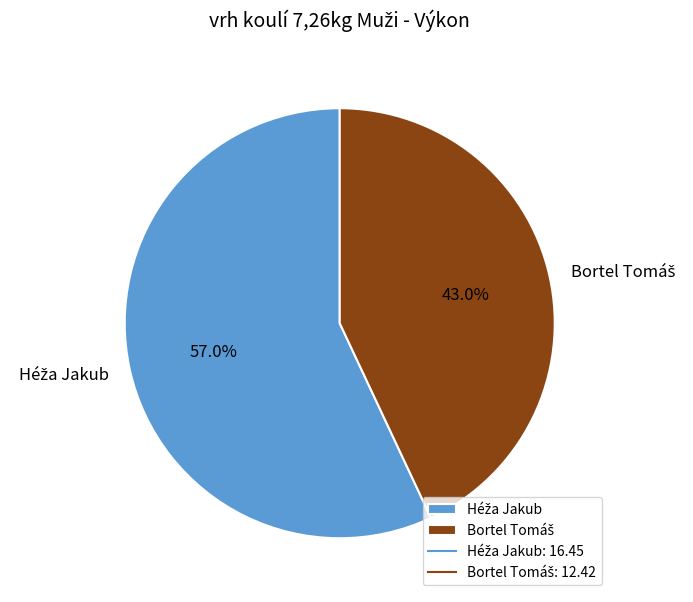

Is there a majority slice in this chart?

Yes